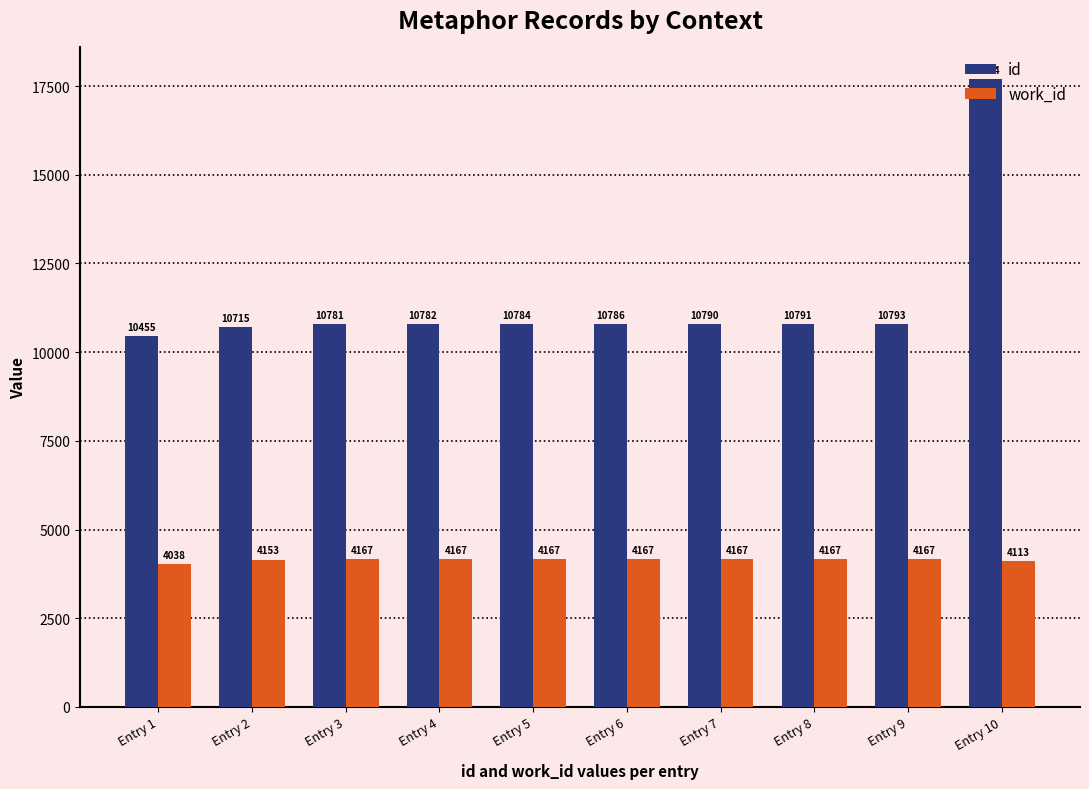

Does the chart contain stacked bars?

No